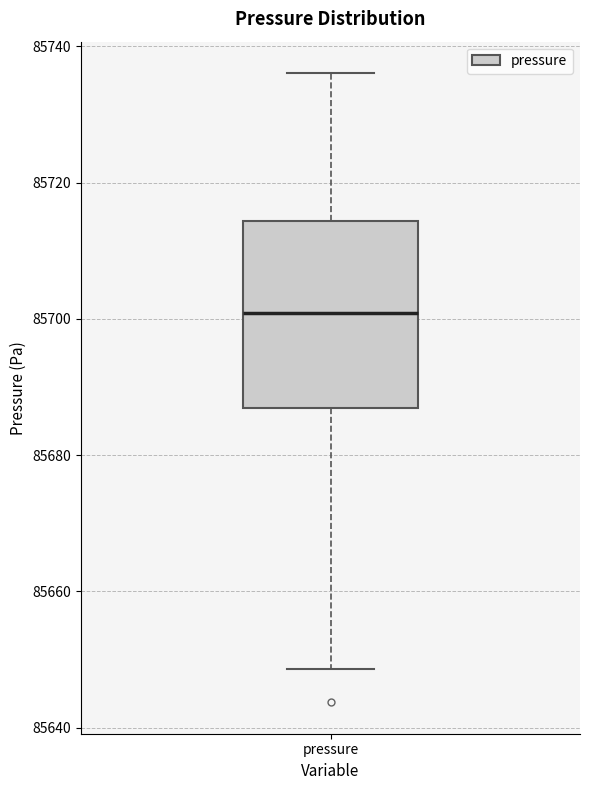

Transcribe this box plot: give where the median line is, the range the box spans, and where the two whiskers end, as read against the y-axis. The values are not printed on the chart, so give them approximately, as read against the axis.

median 85700, box 85686 to 85714, whiskers 85648 to 85736